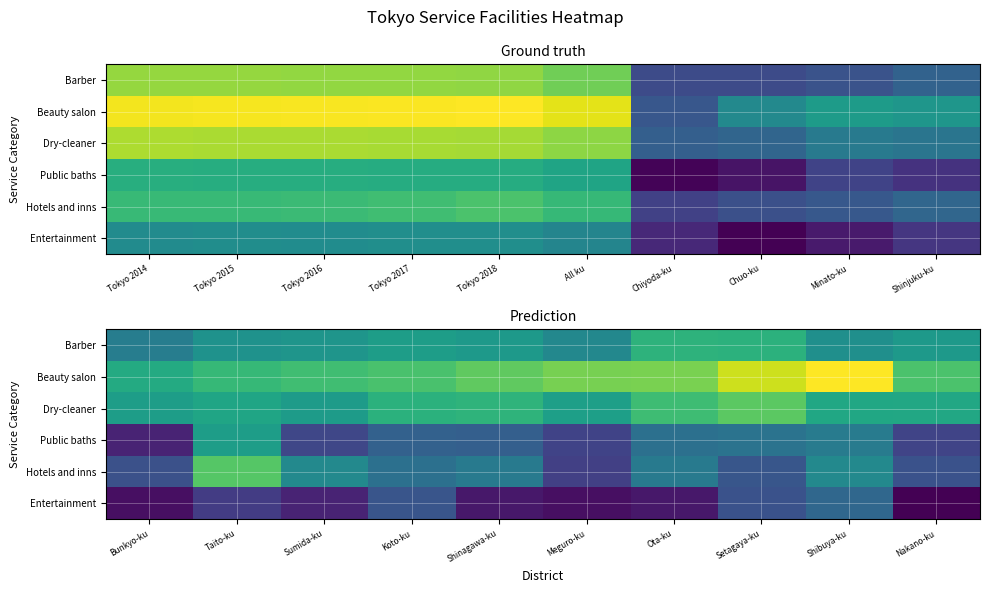

What is the minimum value shown in the chart?

2.6